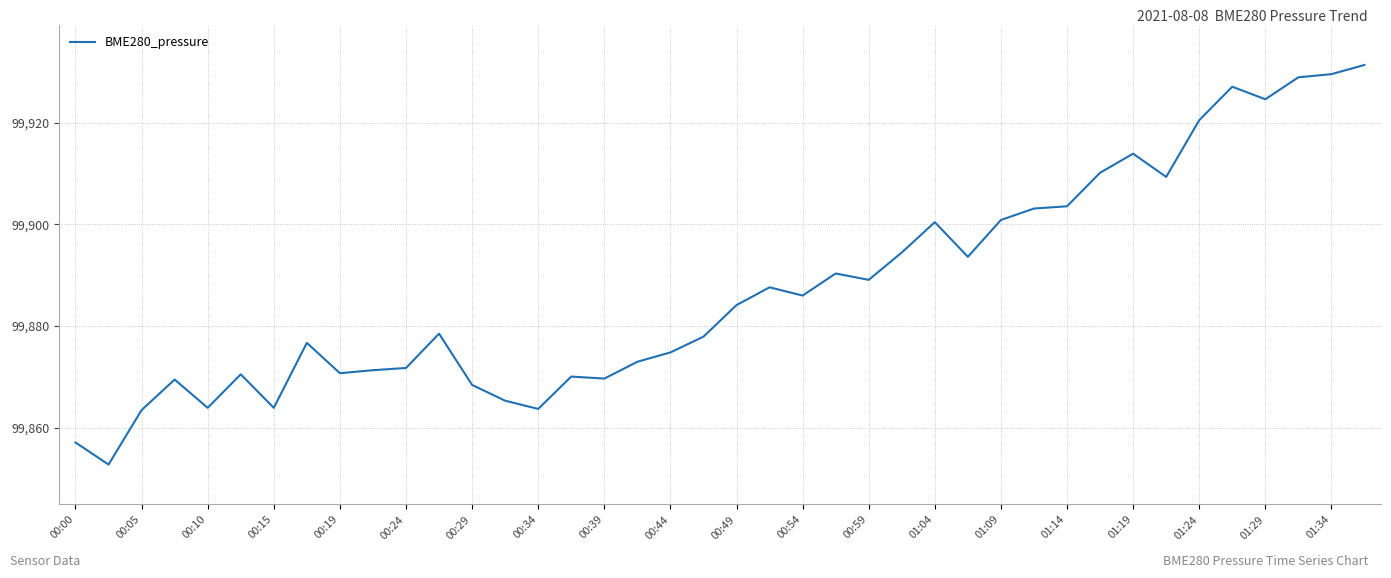

What is the greatest value displayed?

99931.3